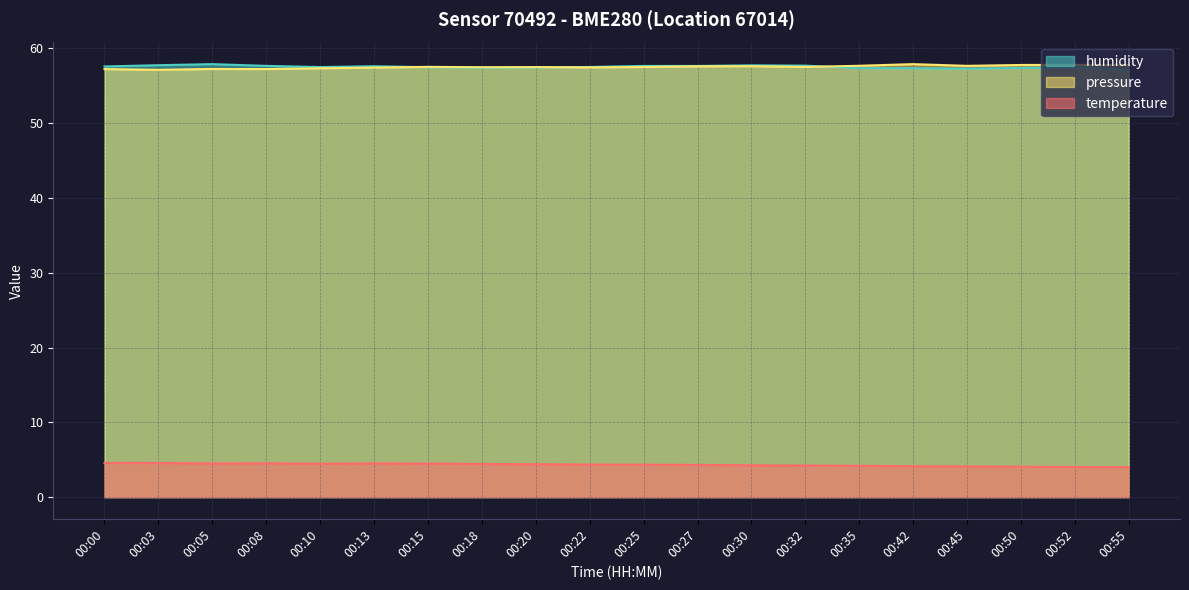

What is the value of the humidity point at the 5th from the left?

57.5